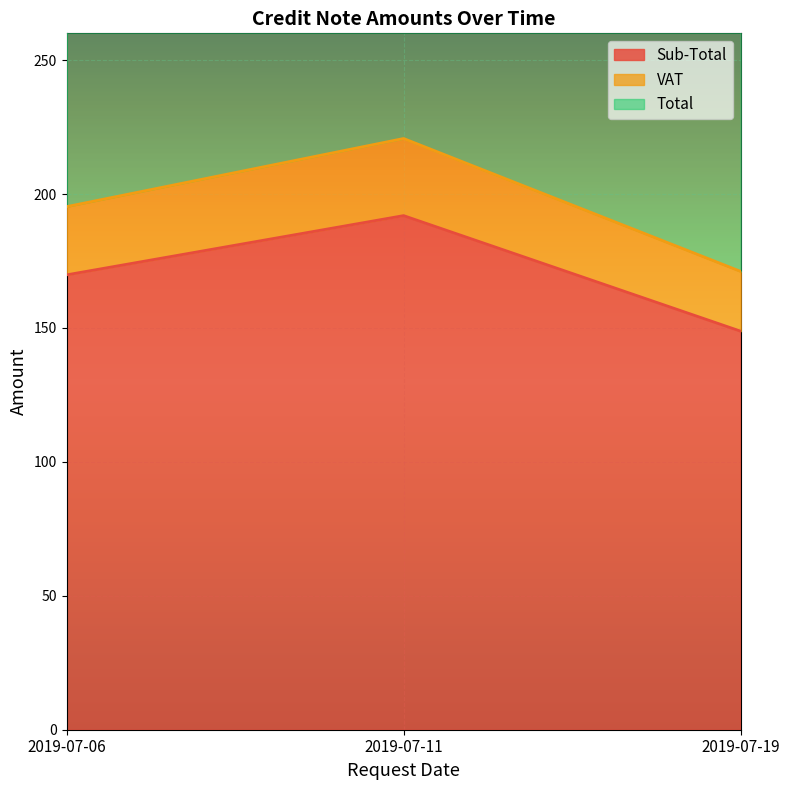

What is the value of the Total point at the 2nd from the left?

441.5